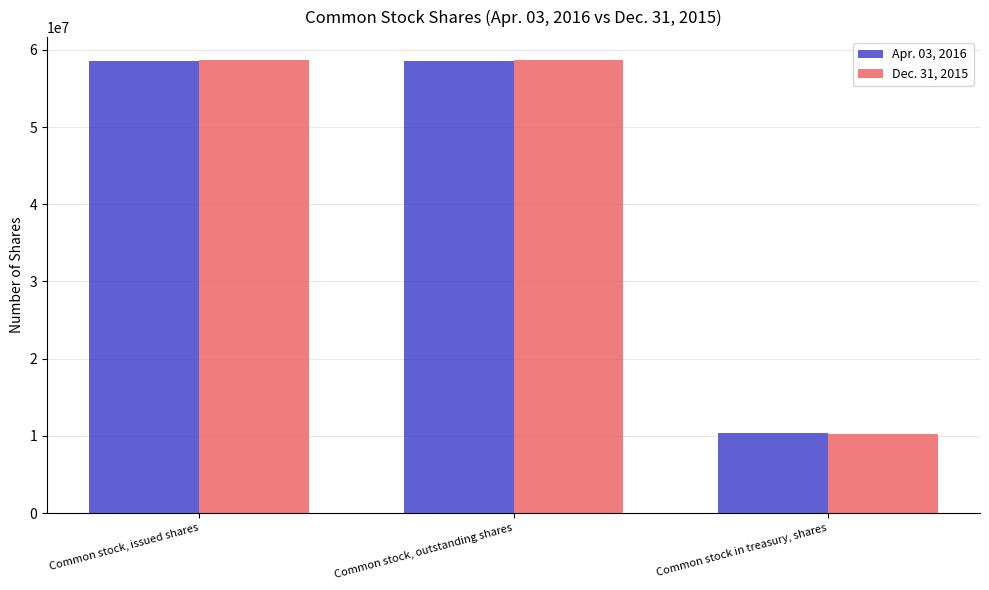

What is the value of the Apr. 03, 2016 bar at the 3rd from the left?

10327083